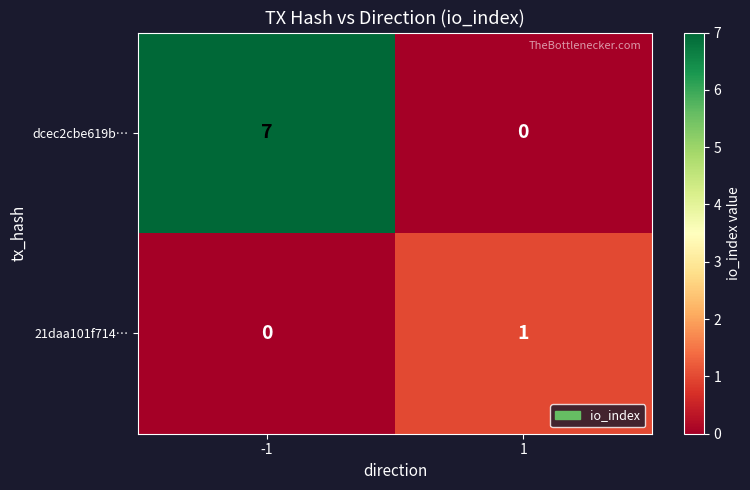

What is the difference between the highest and lowest values at -1?

7